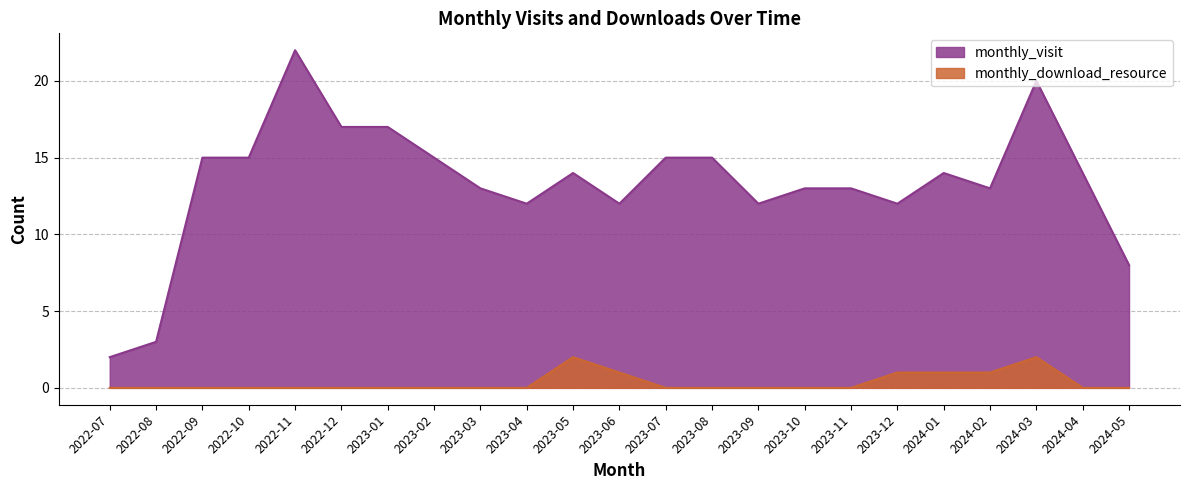

Which series has the widest spread of values?

monthly_visit